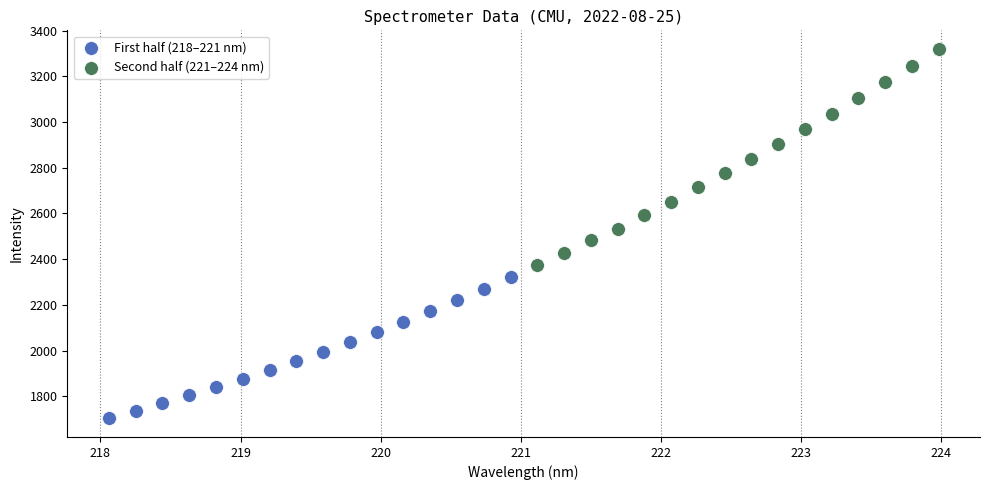

Which series reaches the minimum Y coordinate?

First half (218–221 nm)